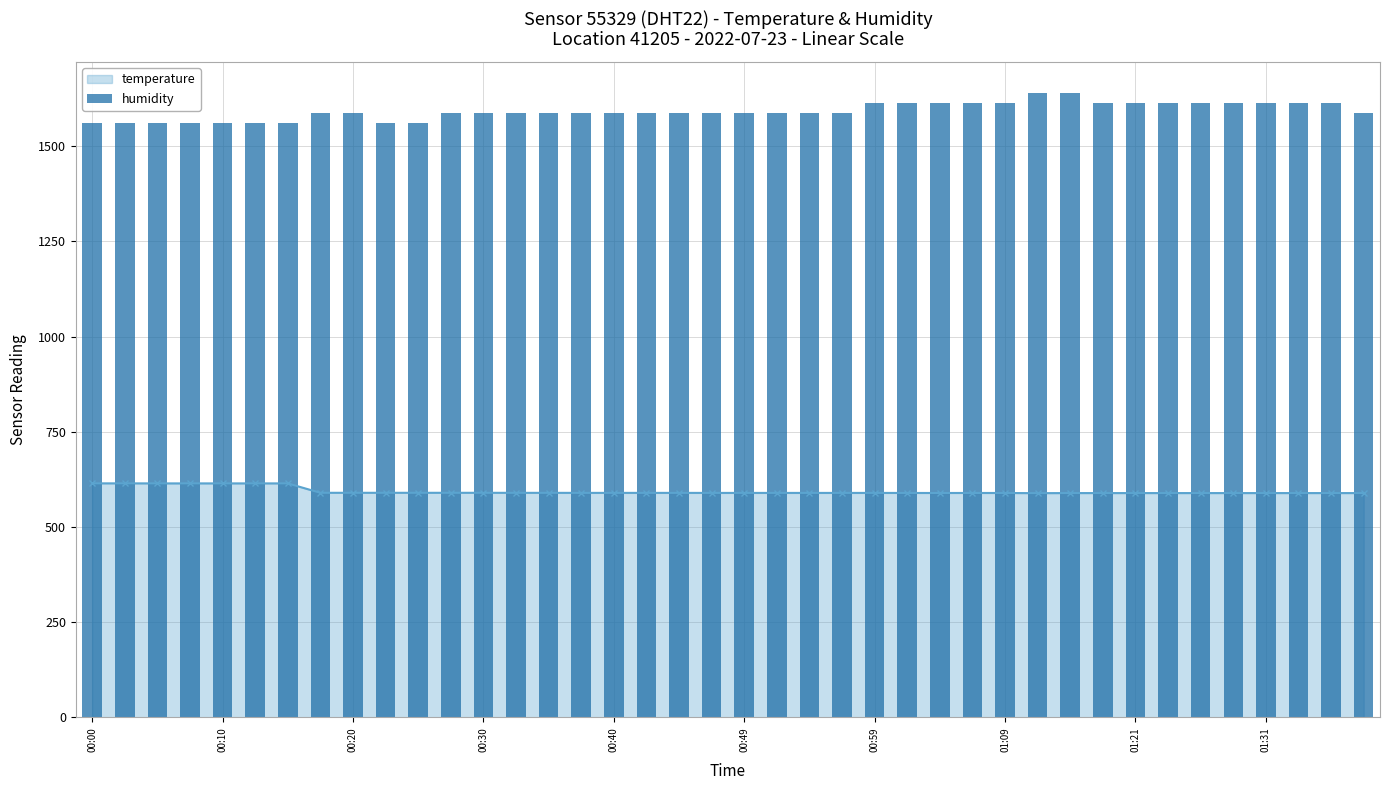

Reading left to right, what are all the values shown in this chart?

1561.6	1561.6	1561.6	1561.6	1561.6	1561.6	1561.6	1587.2	1587.2	1561.6	1561.6	1587.2	1587.2	1587.2	1587.2	1587.2	1587.2	1587.2	1587.2	1587.2	1587.2	1587.2	1587.2	1587.2	1612.8	1612.8	1612.8	1612.8	1612.8	1638.4	1638.4	1612.8	1612.8	1612.8	1612.8	1612.8	1612.8	1612.8	1612.8	1587.2